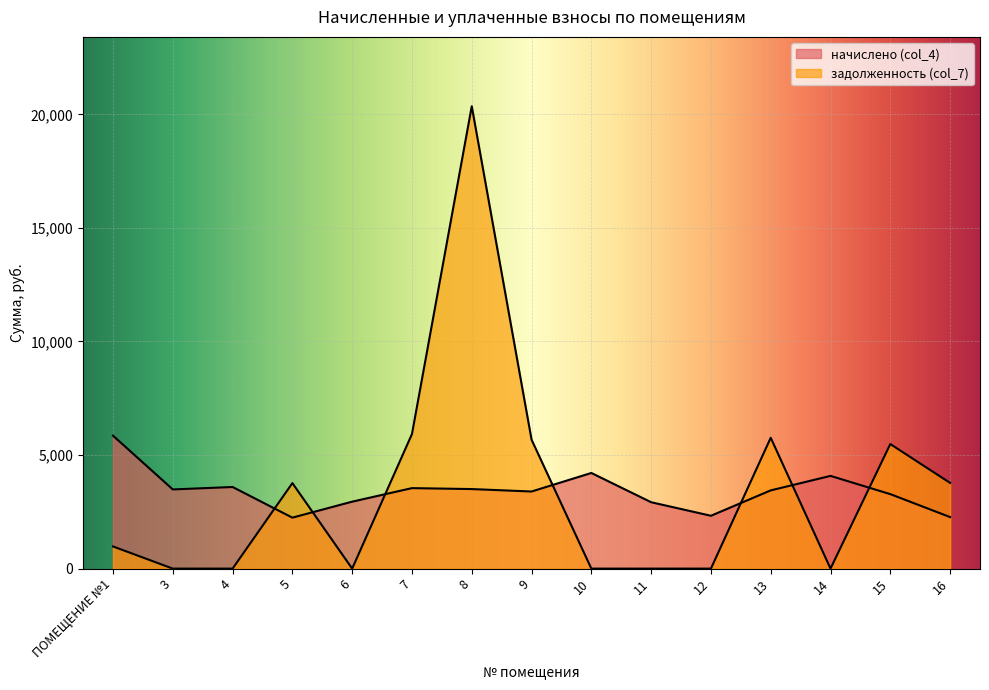

Which series has the widest spread of values?

задолженность (col_7)